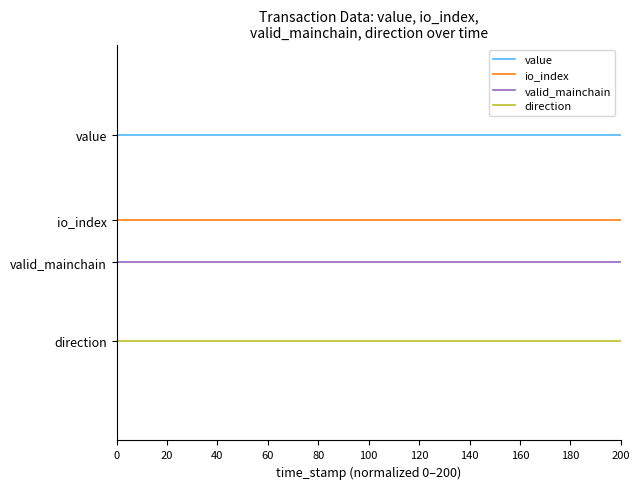

Which series has the largest range (max minus min)?

value